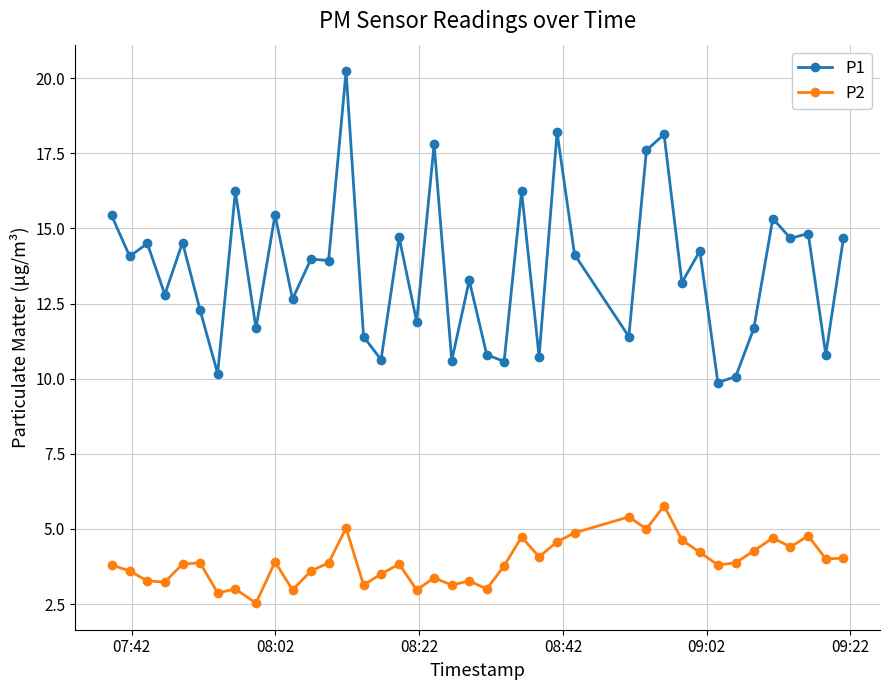

Rank the series by their average value, from lowest to highest.

P2, P1